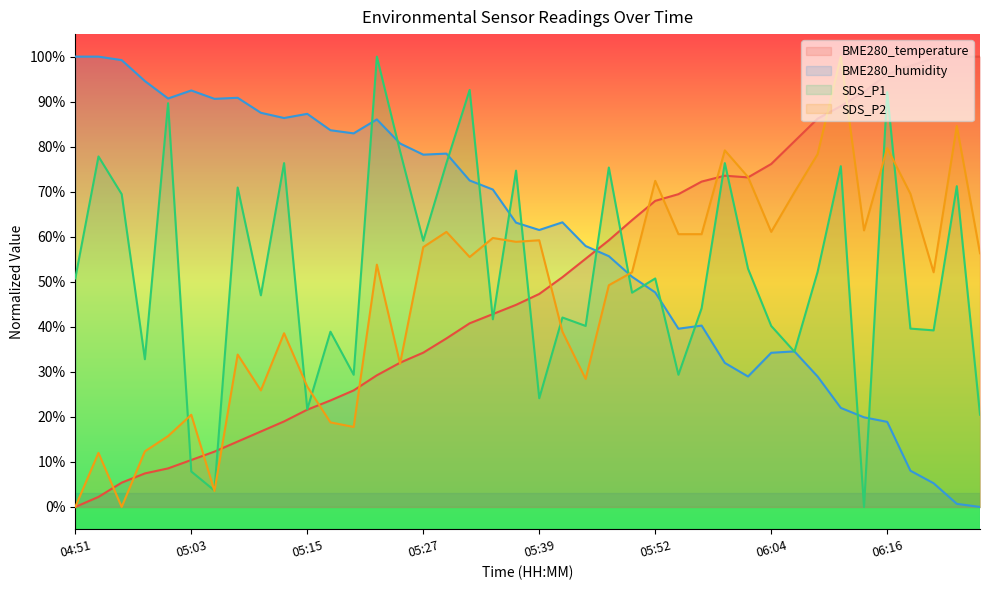

What is the total value across all series at 05:56?

217.2